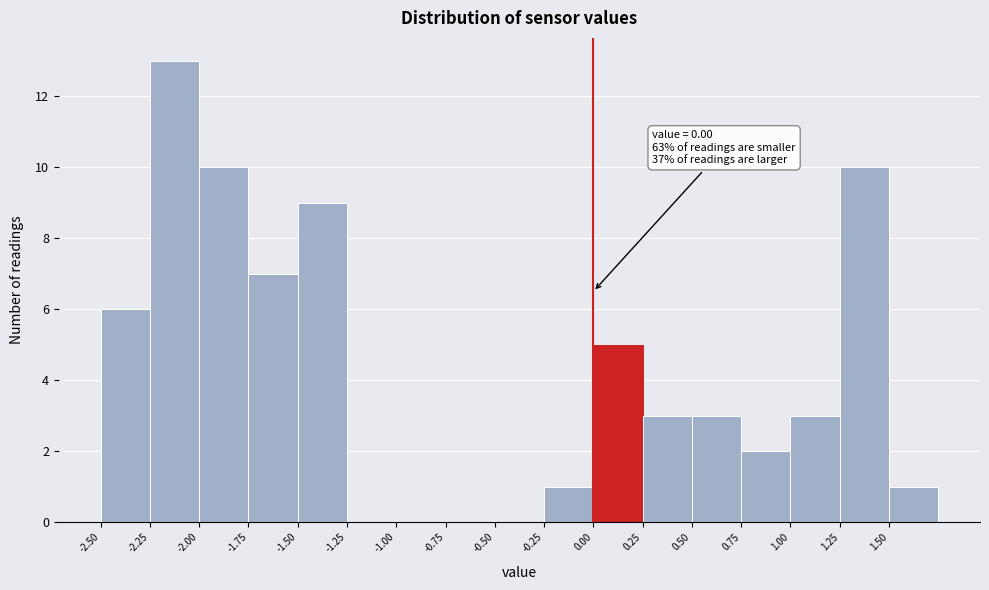

Which range on the x-axis has the tallest bar?

-2.25 to -2.00